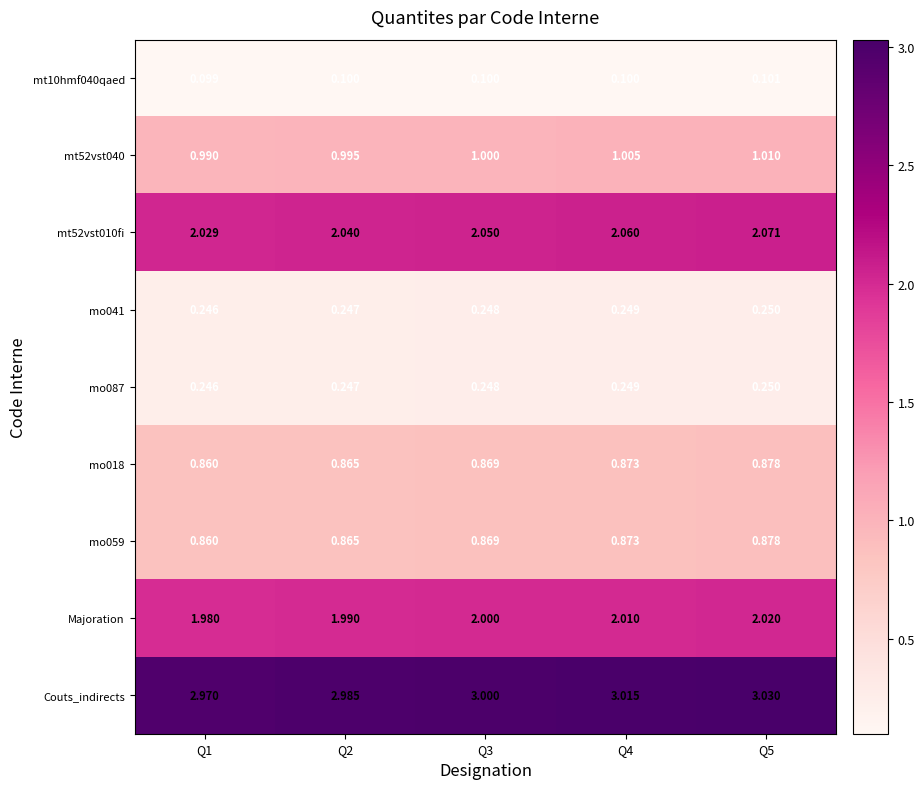

How many distinct data groups are displayed?

9